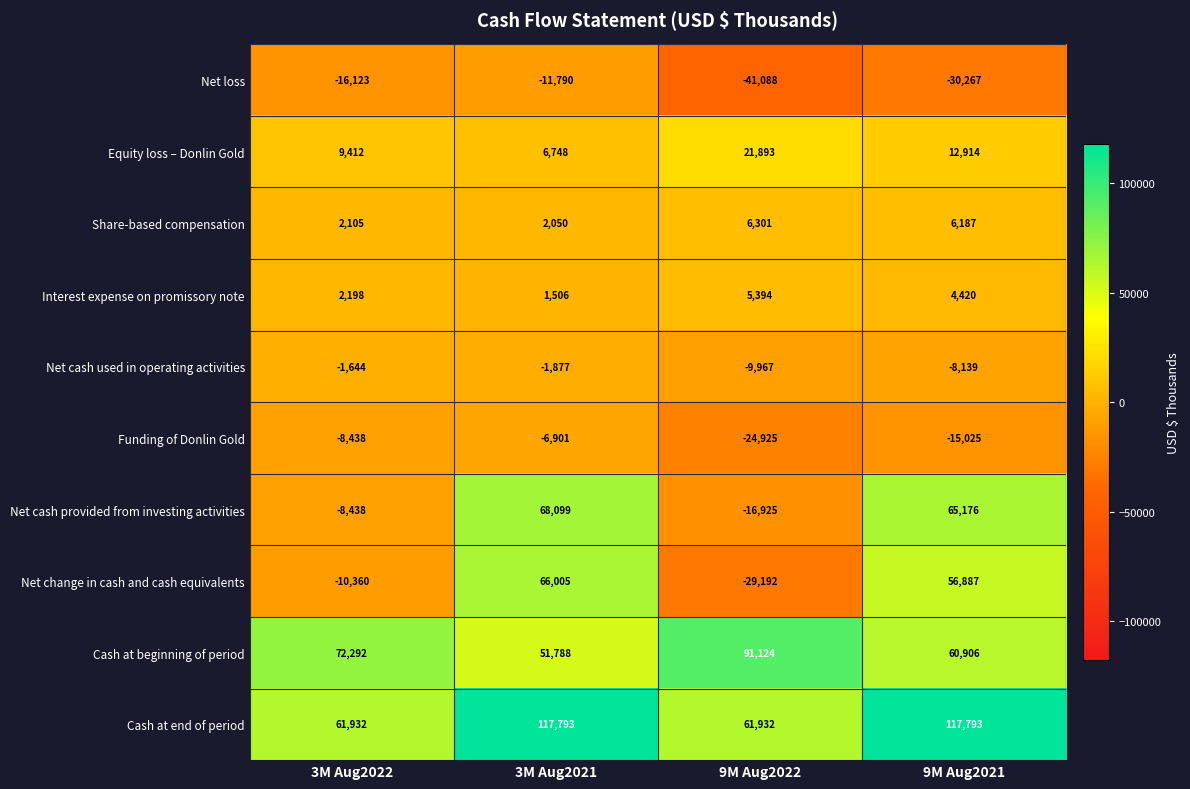

What is the difference between the maximum and minimum values in the Funding of Donlin Gold series?

18024